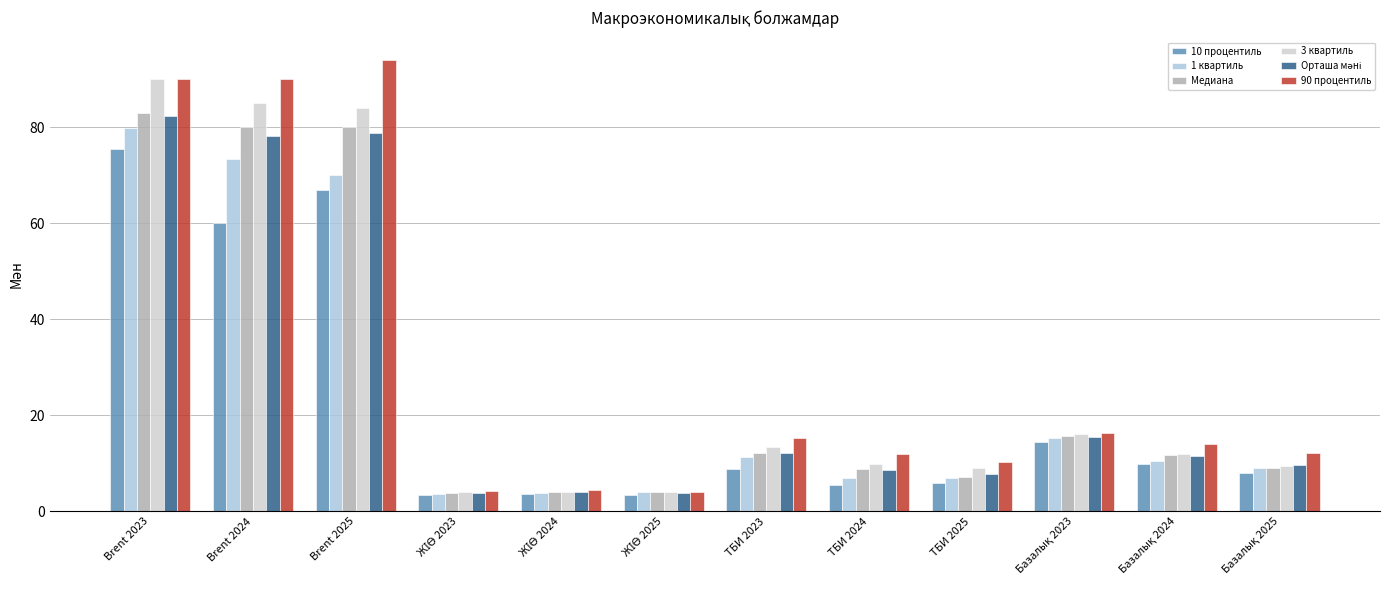

At which category is the sum across all series the highest?

Brent 2023